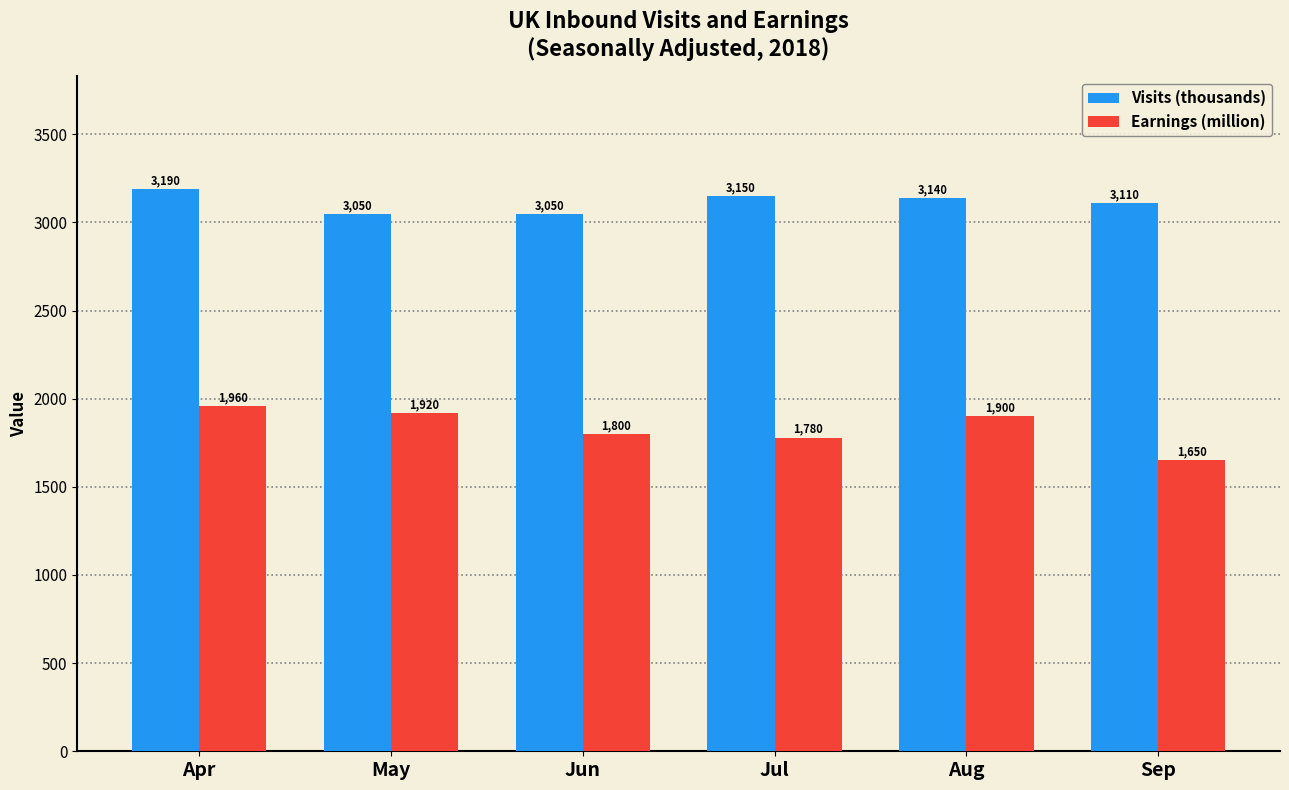

Read the Visits (thousands) value at Aug.

3140